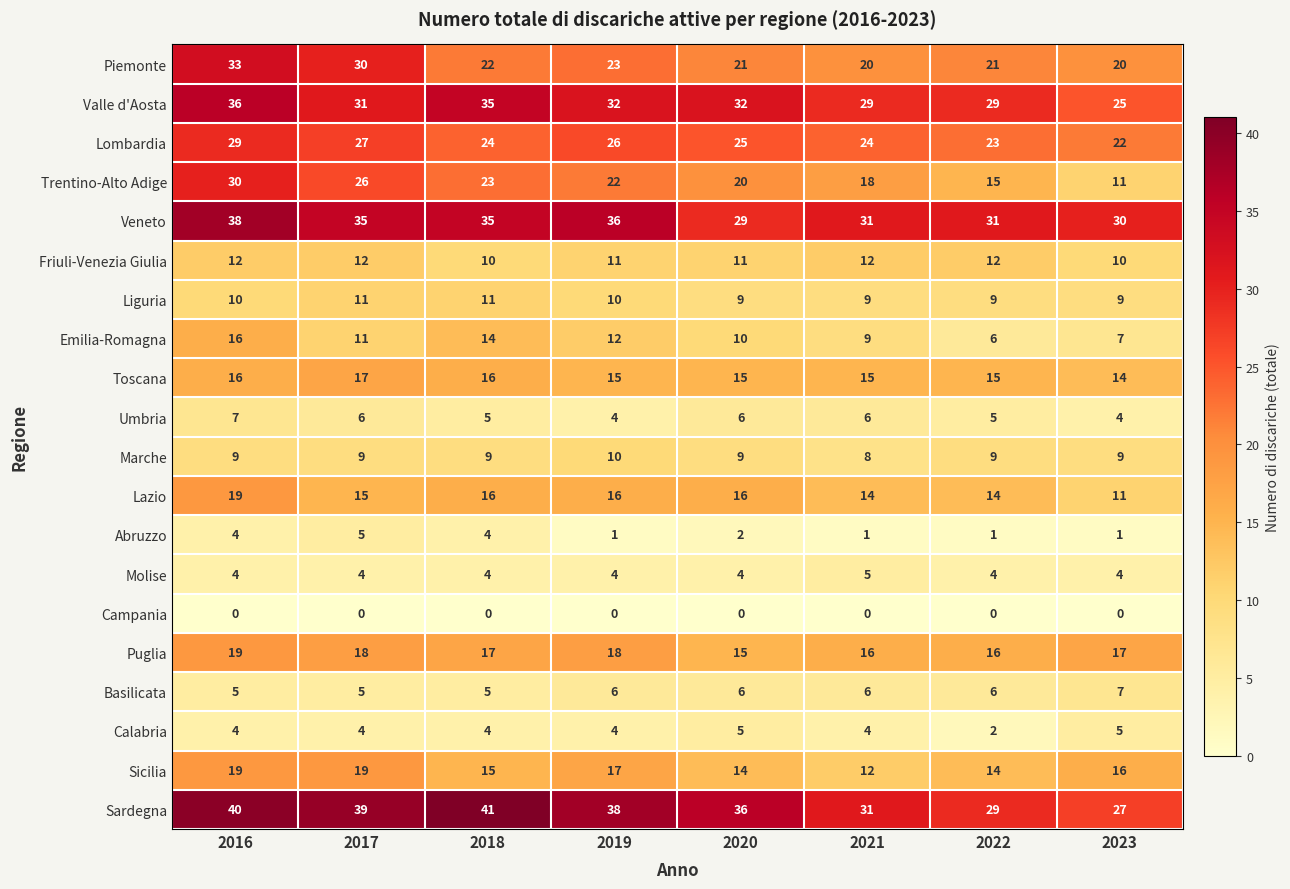

How many categories are shown in the chart?

8